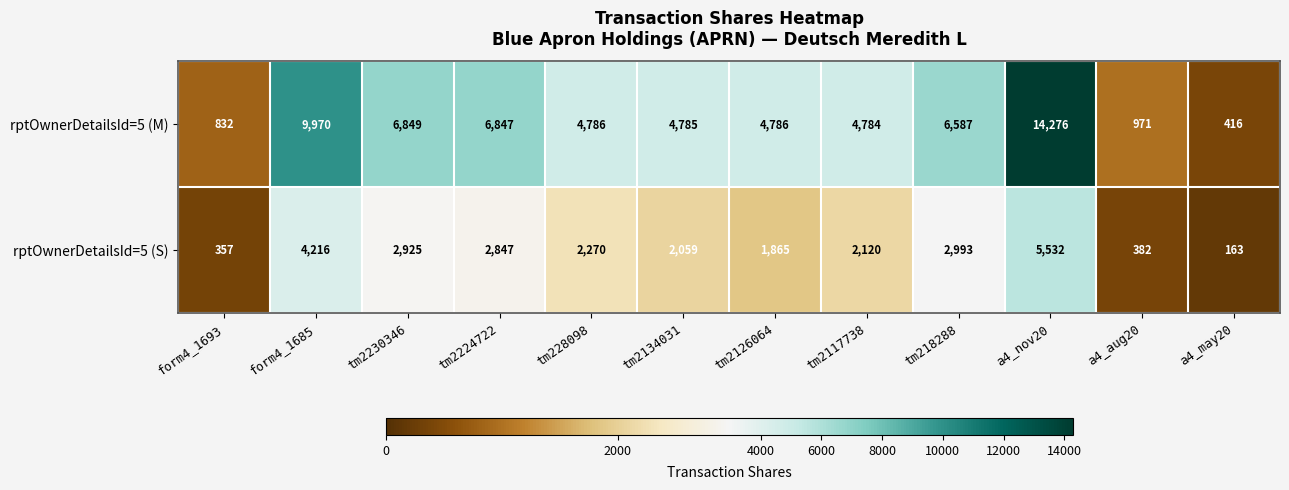

What is the maximum value shown in the chart?

14276